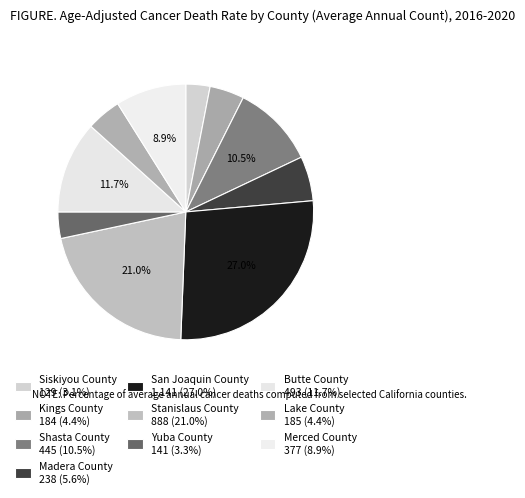

Is there a majority slice in this chart?

No